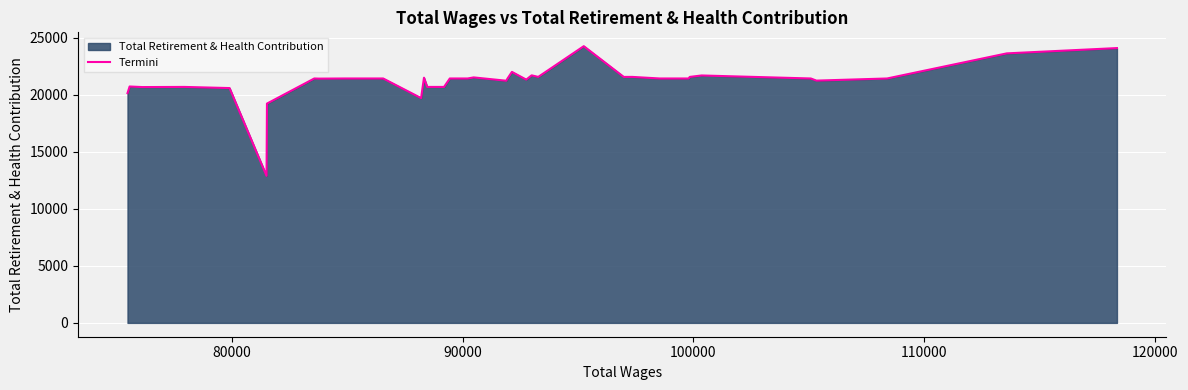

What is the difference between the second highest and second lowest values?

4866.3